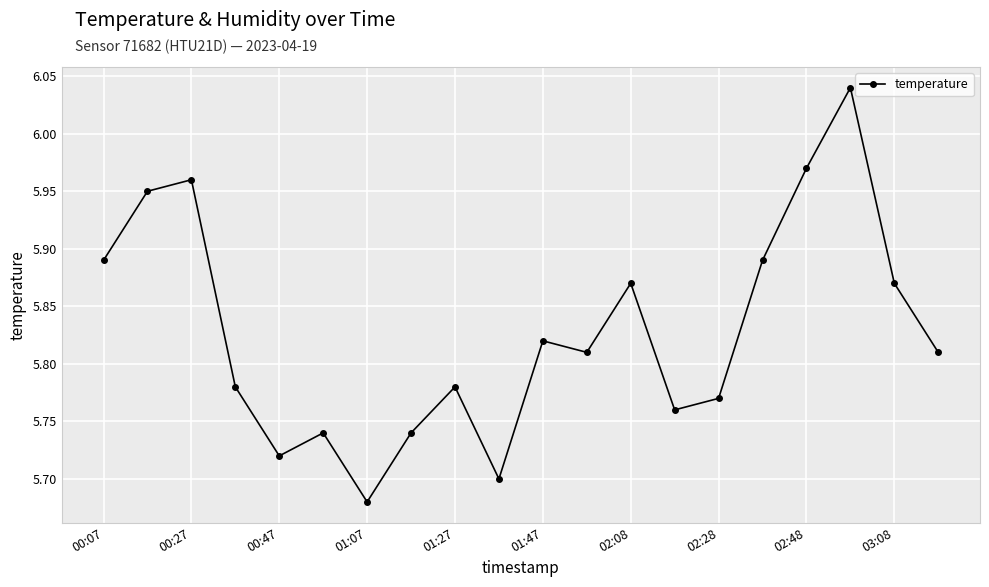

What is the difference between the maximum and minimum values?

0.4